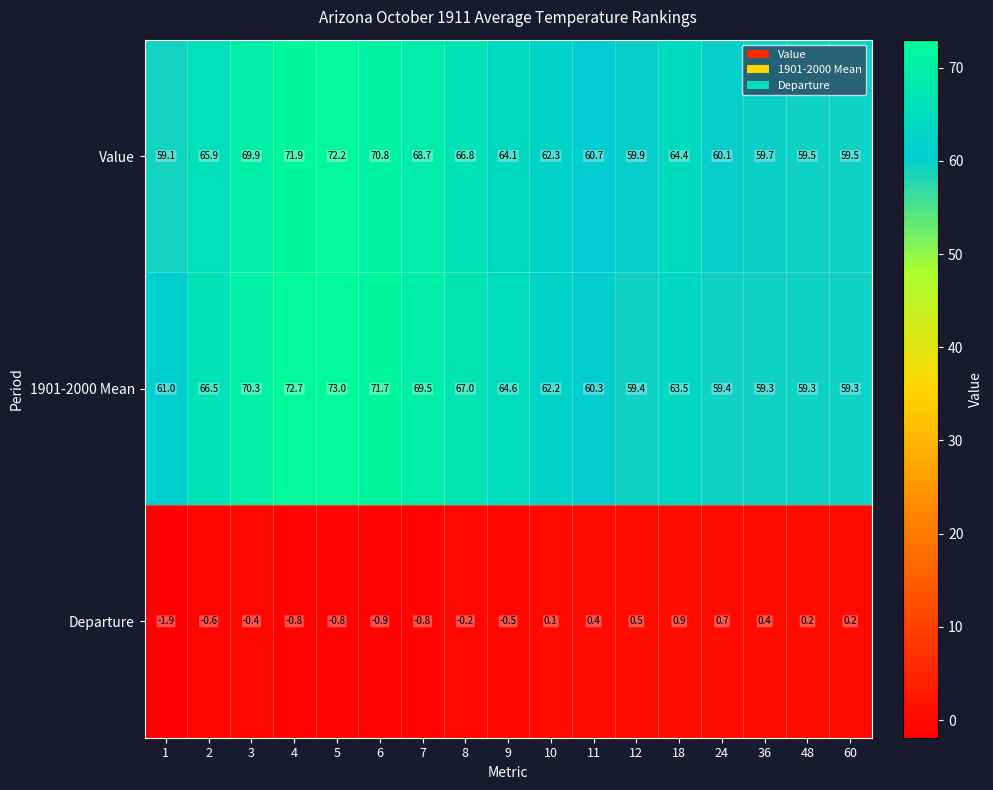

What is the greatest value displayed?

73.0